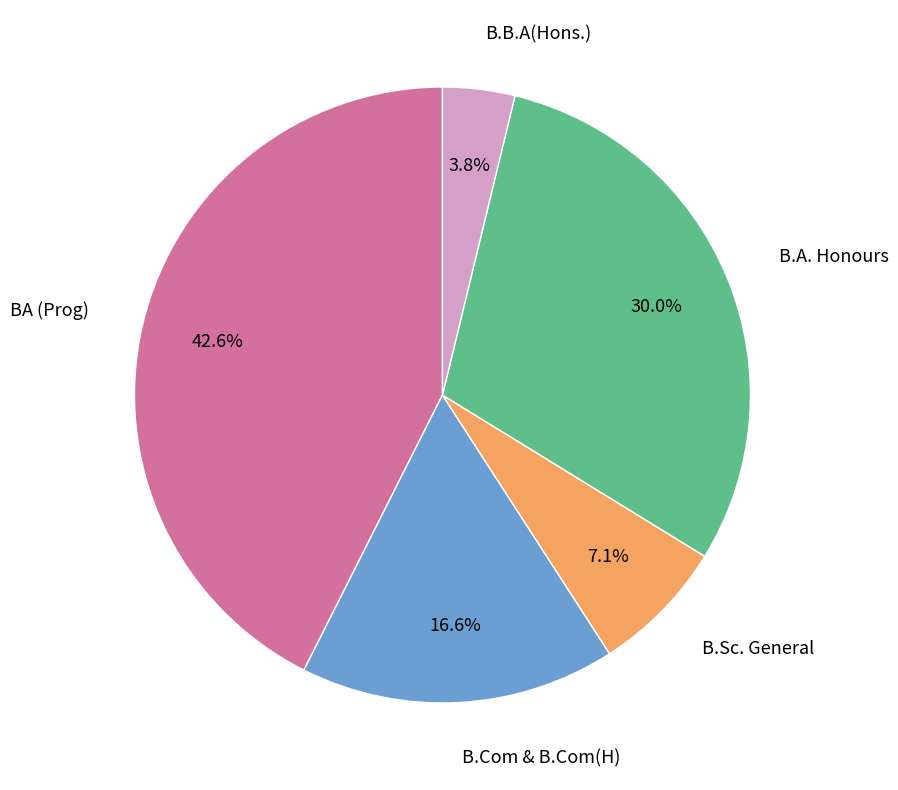

Approximately how many times larger is the value at B.Sc. General compared to B.B.A(Hons.)?

1.9